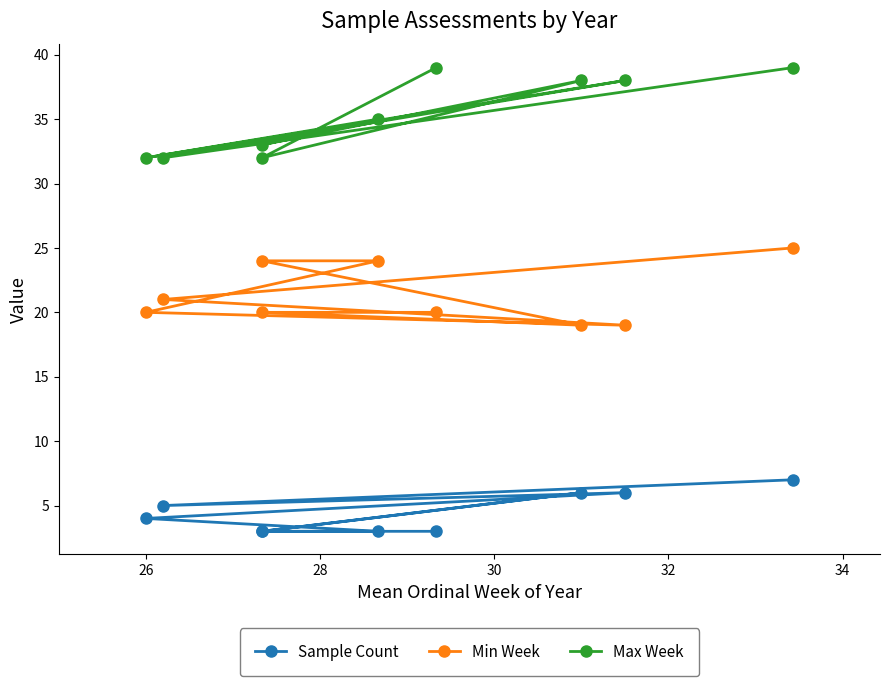

Rank the series at 26 from highest to lowest value.

Max Week, Min Week, Sample Count